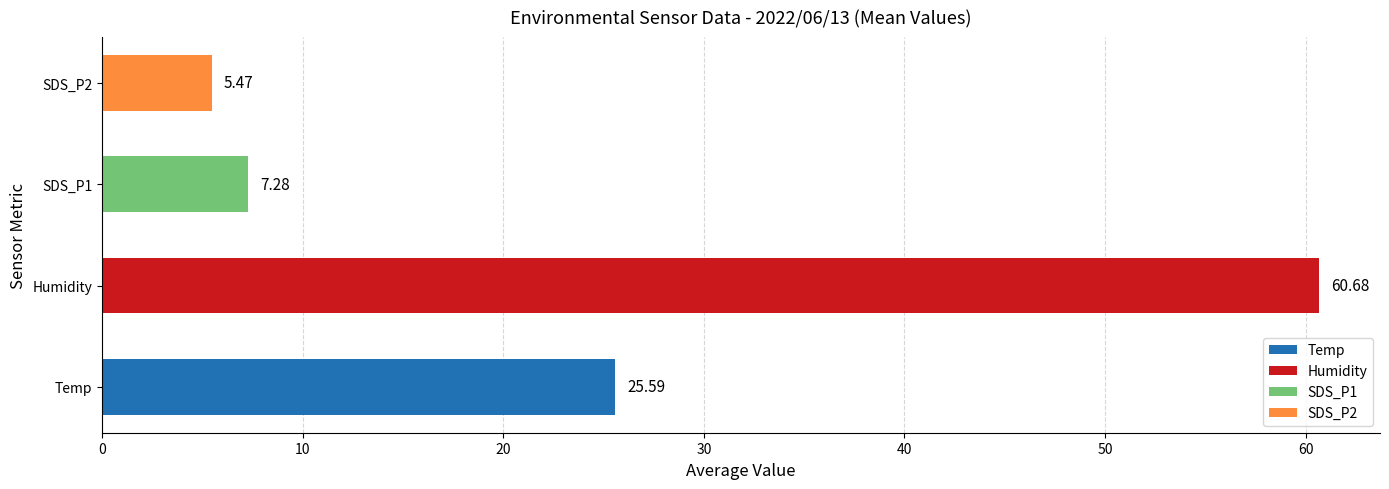

Which label corresponds to the largest value in the chart?

Humidity